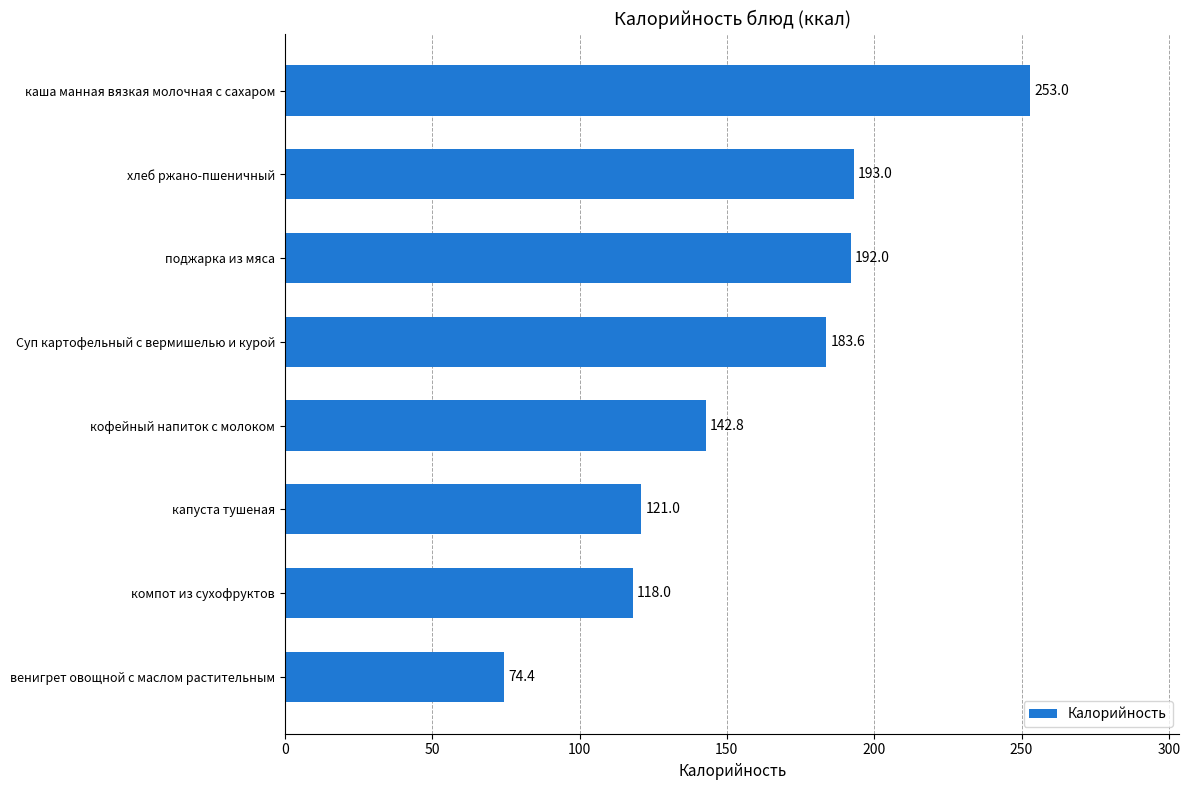

Reading top to bottom, list all the values displayed in this chart.

253.0	193.0	192.0	183.6	142.8	121.0	118.0	74.4